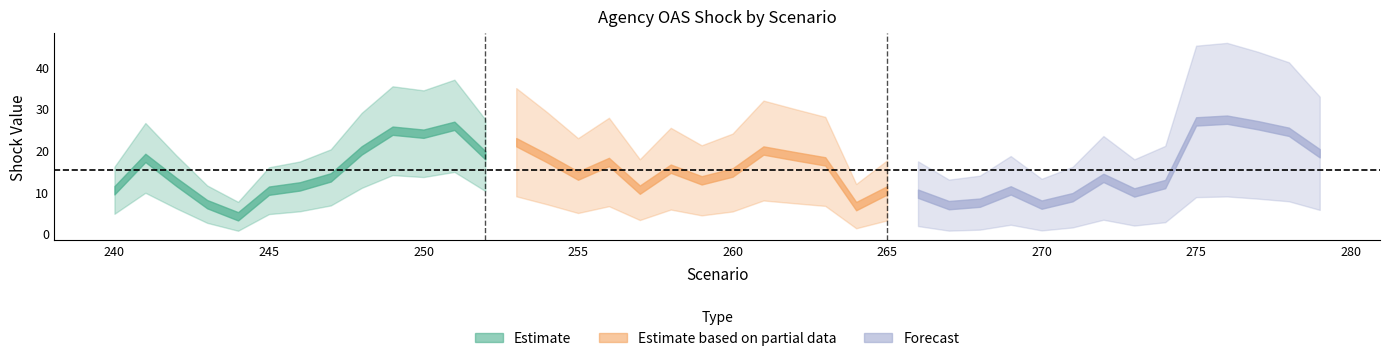

Does the chart have visible grid lines?

No